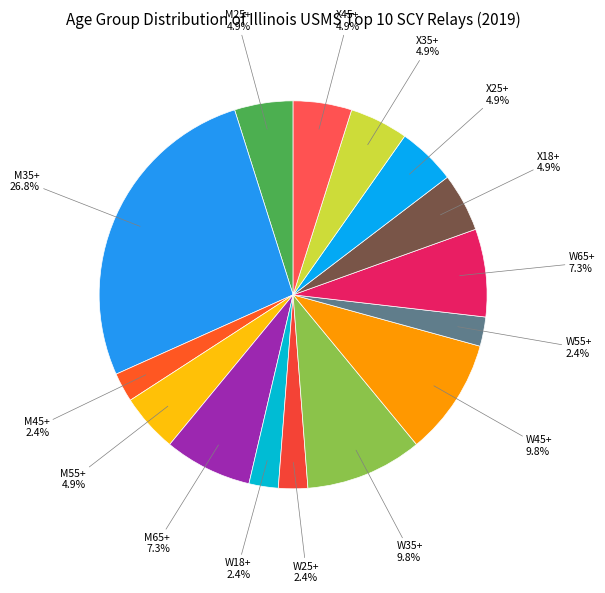

Count the number of slices in the pie.

15